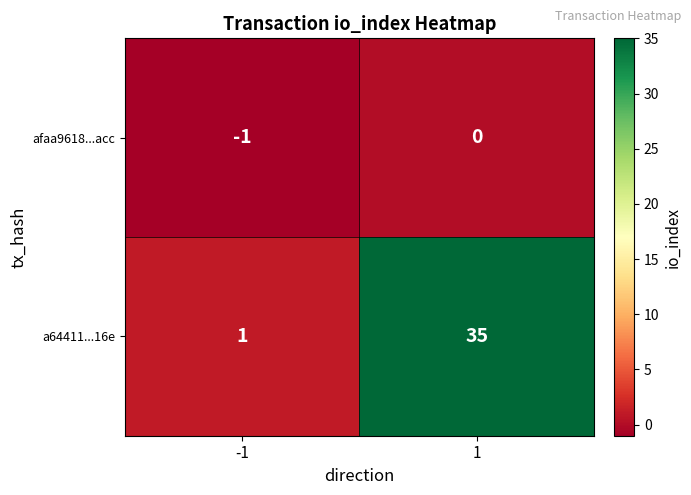

Which series has the largest range (max minus min)?

a64411...16e